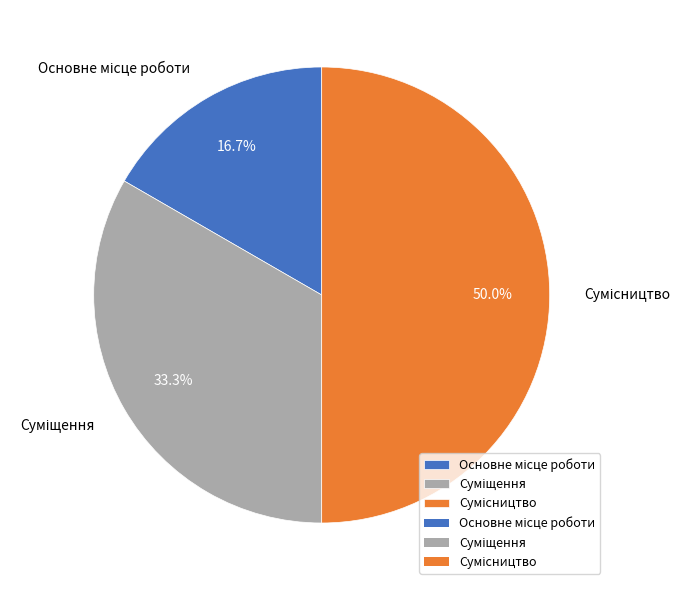

Does Суміщення account for over 50% of the chart?

No